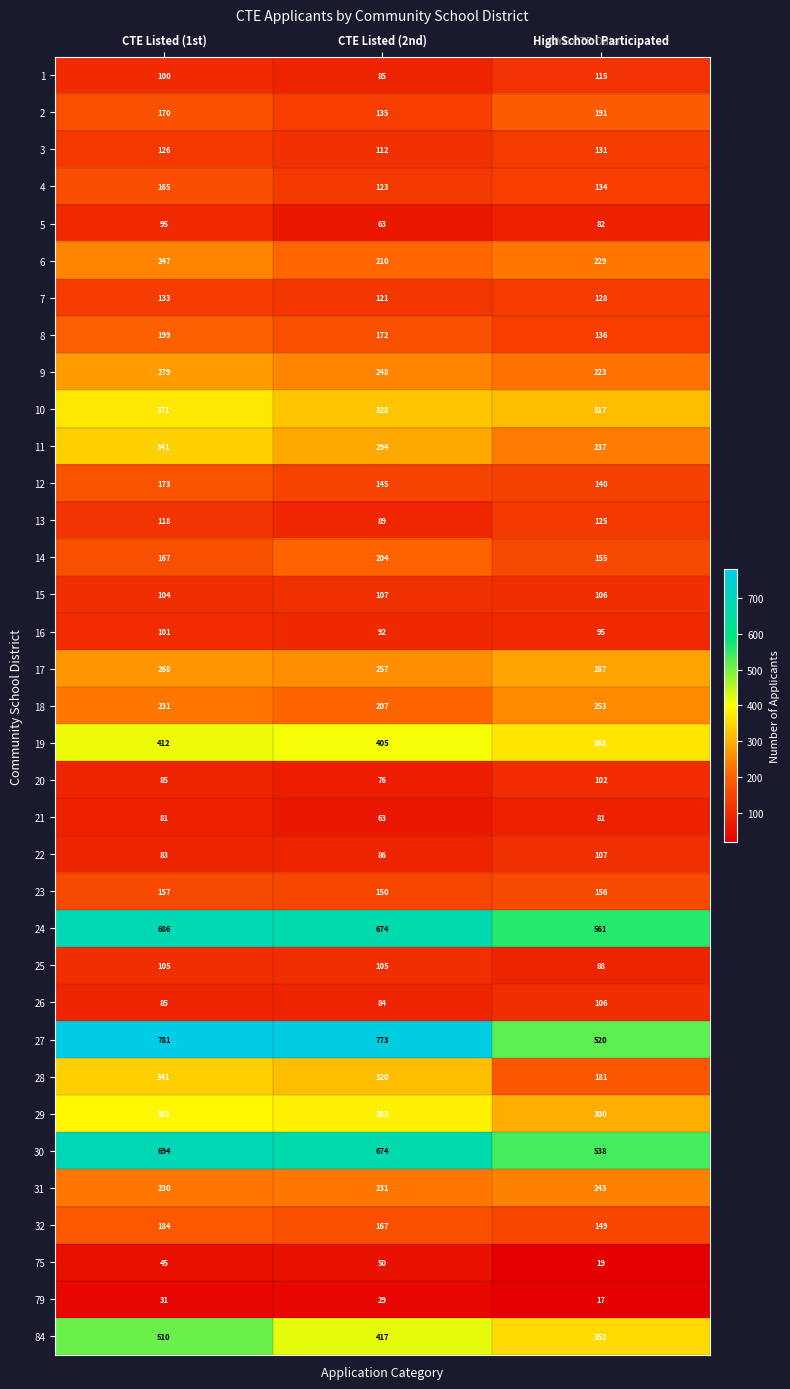

What is the average value of the 12 series?

153